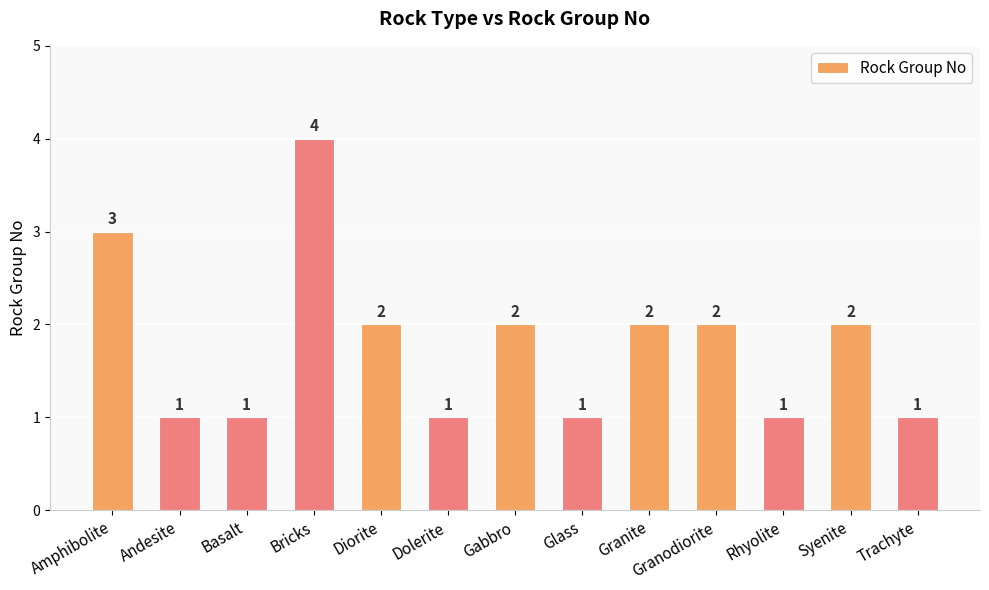

What is the label of the 1st bar from the left?

Amphibolite